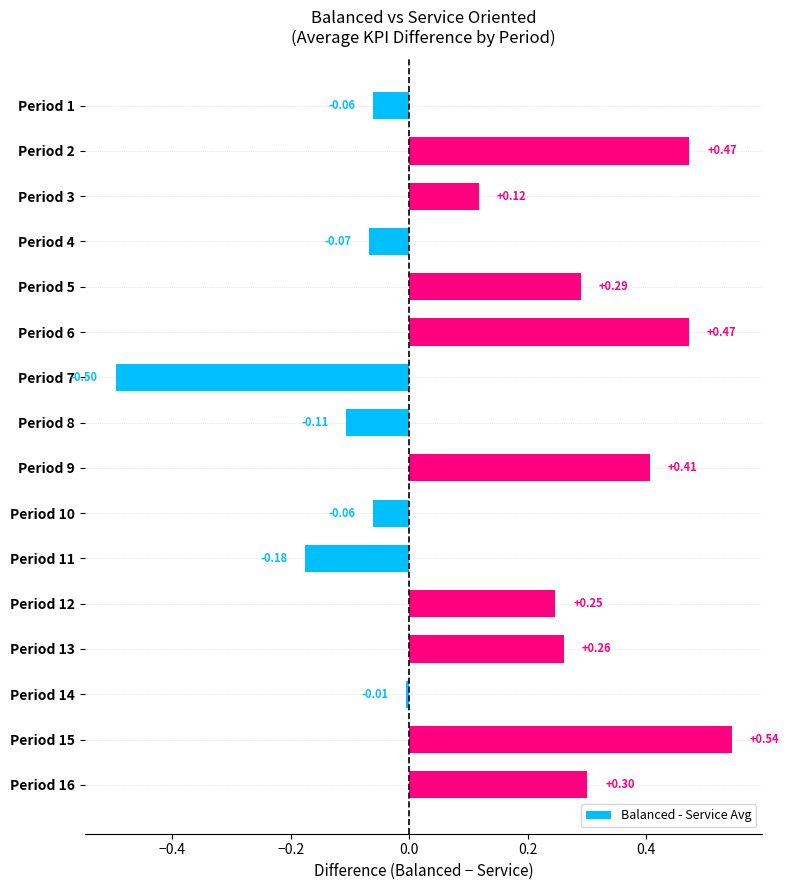

Which has a higher value, Period 10 or Period 9?

Period 9